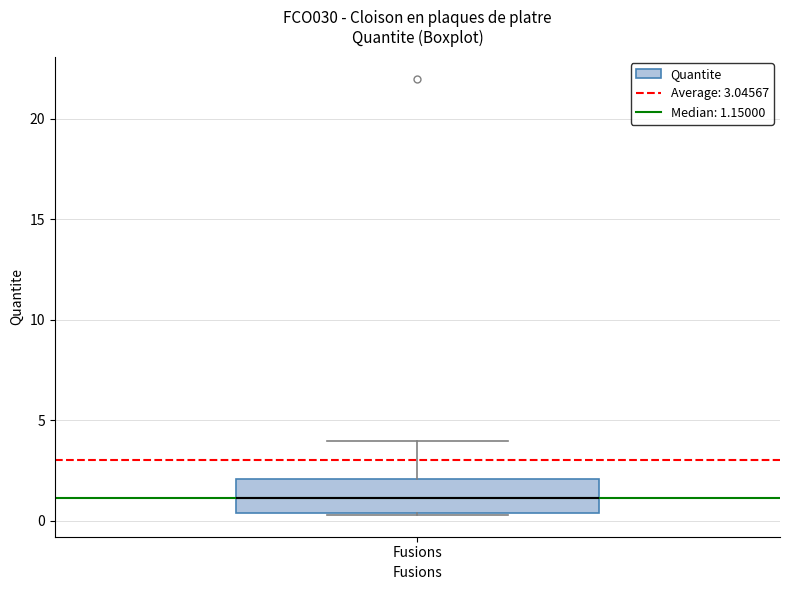

Read this box plot against the y-axis: the position of the median line, the range covered by the box, and the ends of both whiskers. The values are not printed on the chart, so give them approximately, as read against the axis.

median 1.0, box 0.5 to 2.0, whiskers 0.5 to 4.0